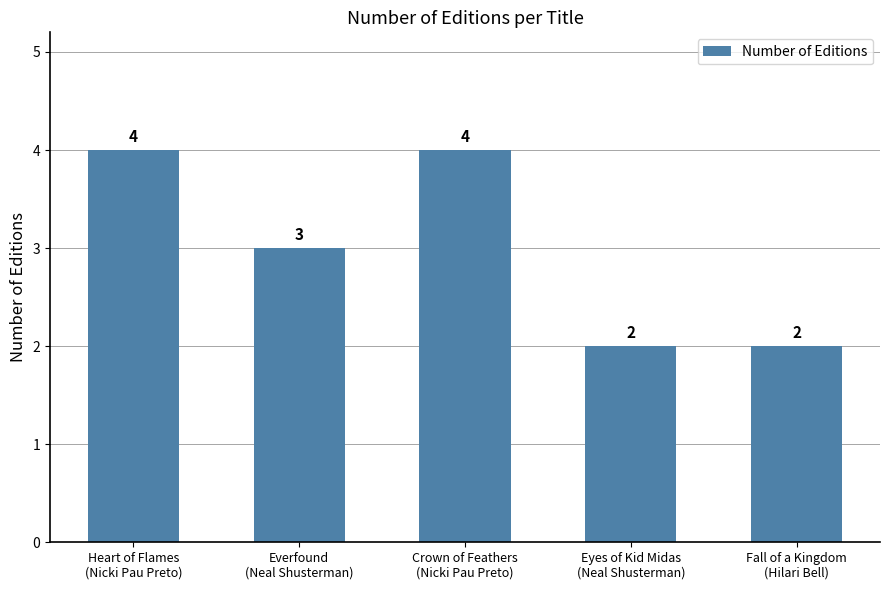

The chart shows a value of 7 at Heart of Flames
(Nicki Pau Preto). True or false?

False